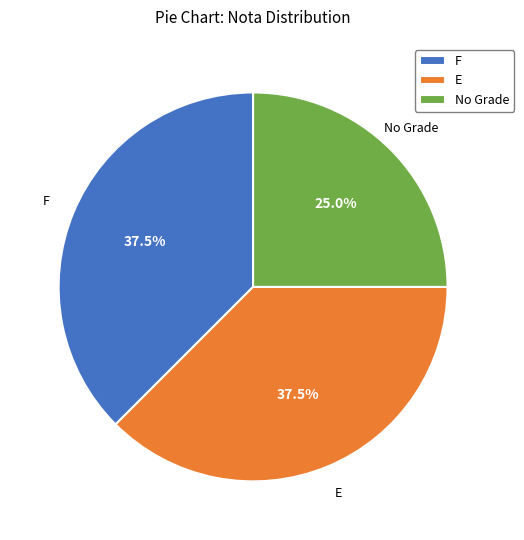

Which slice is the smallest?

No Grade